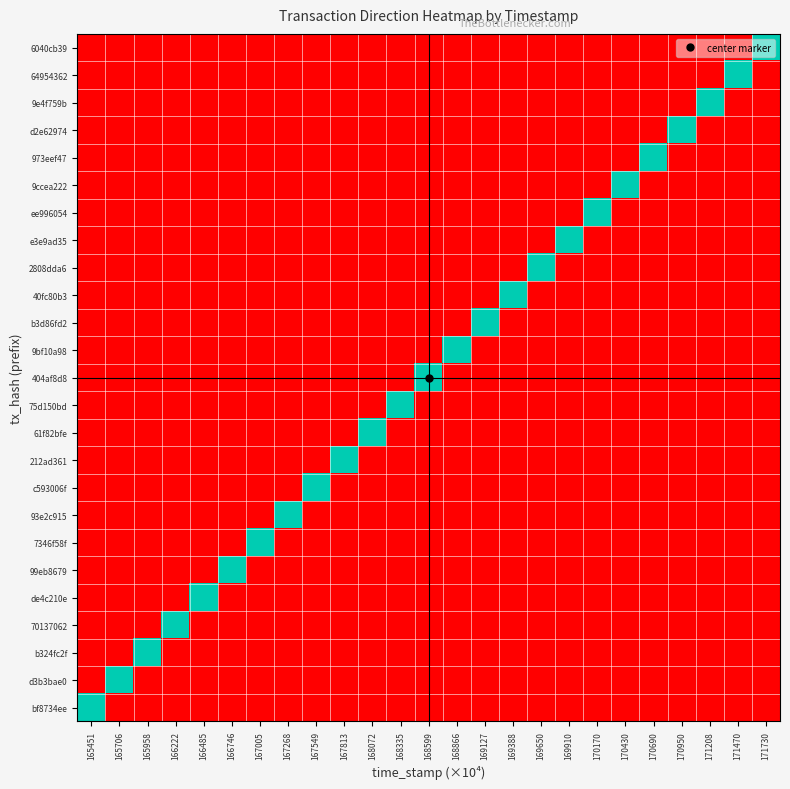

How many series are shown in this chart?

25